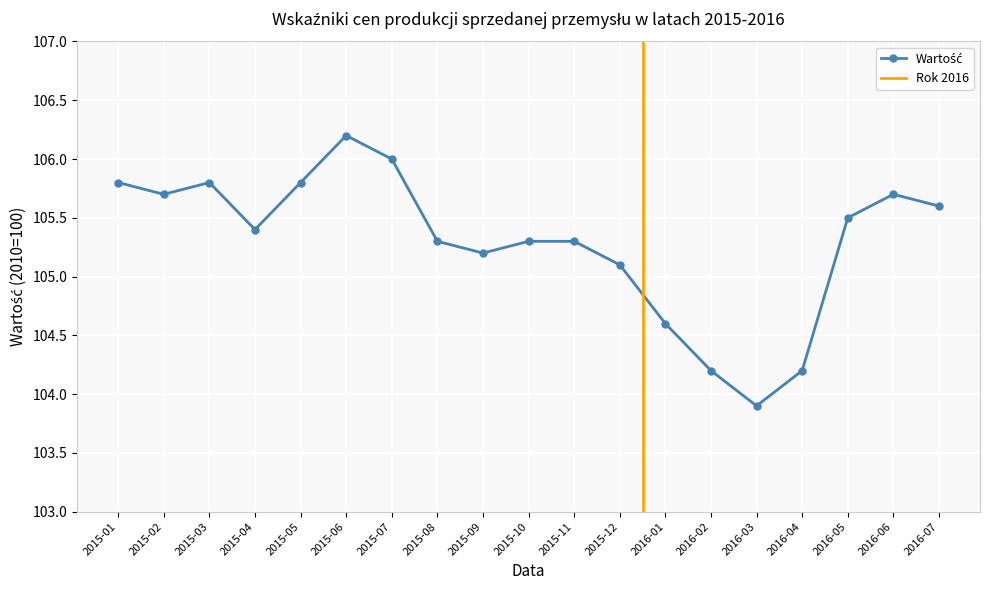

What position from the left is 2015-10?

10